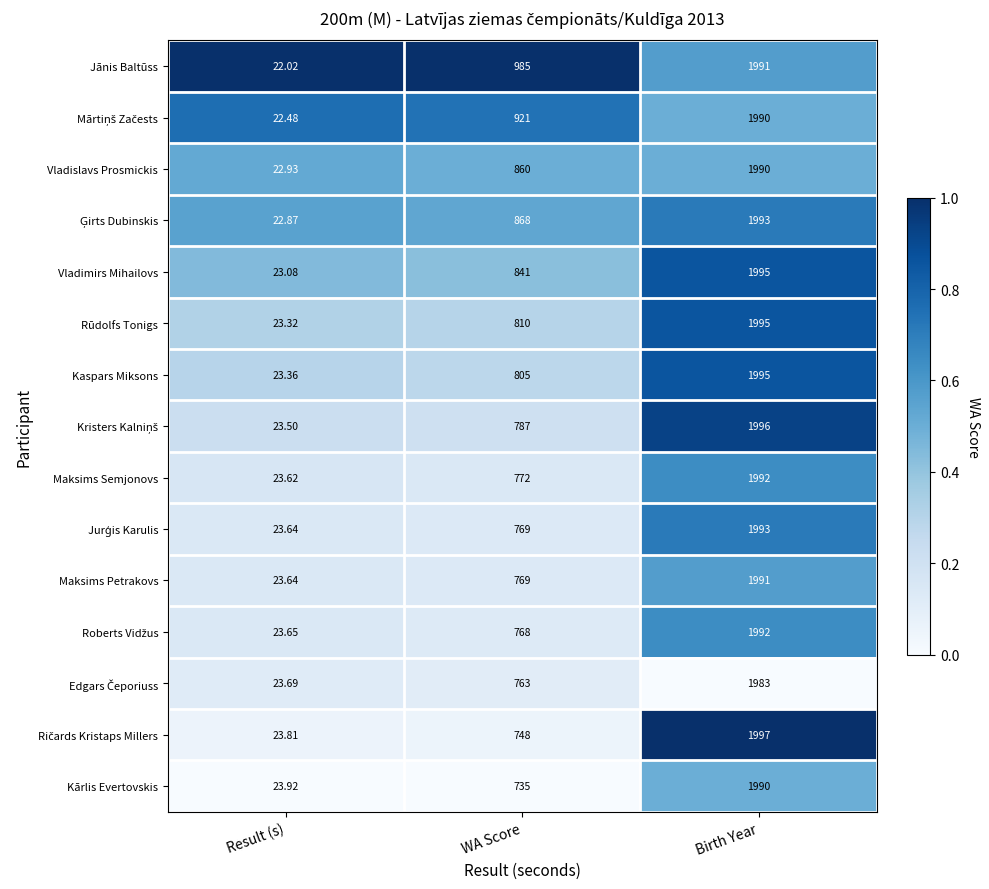

Which series changed the most between WA Score and Birth Year?

Kārlis Evertovskis